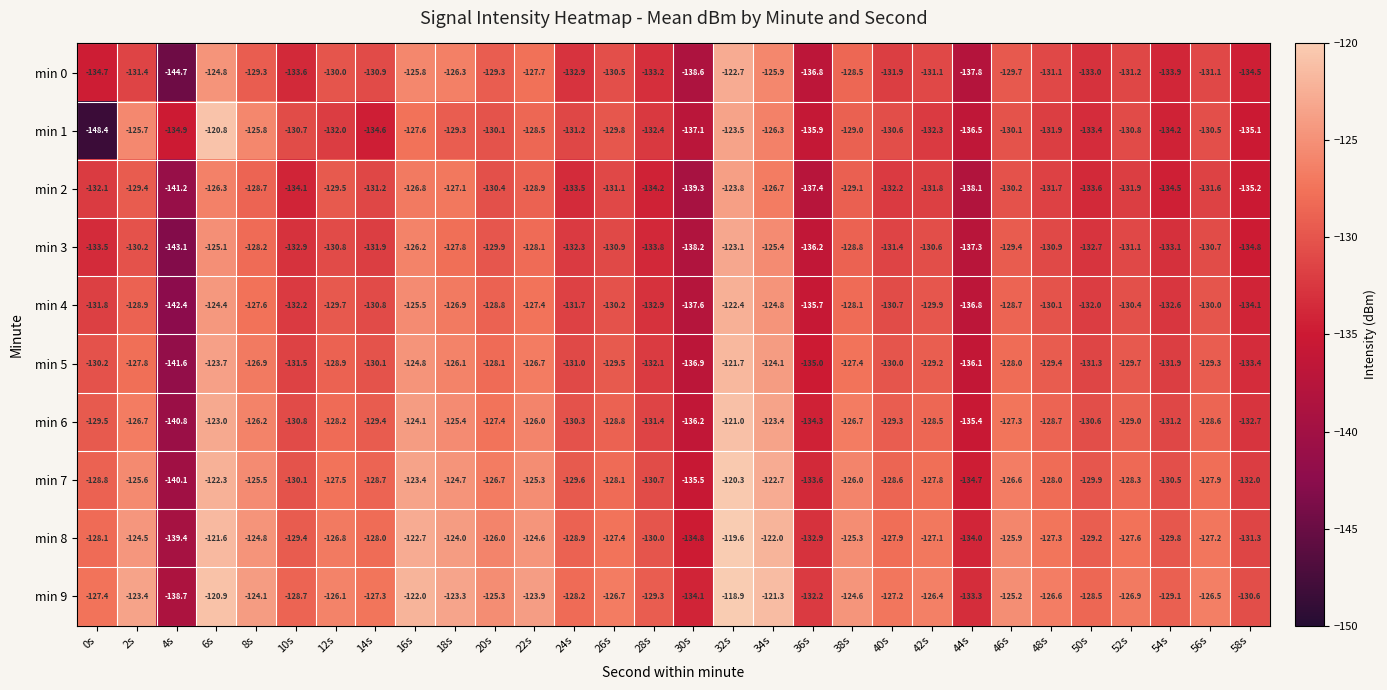

How many values in the min 2 series are below -131?

18